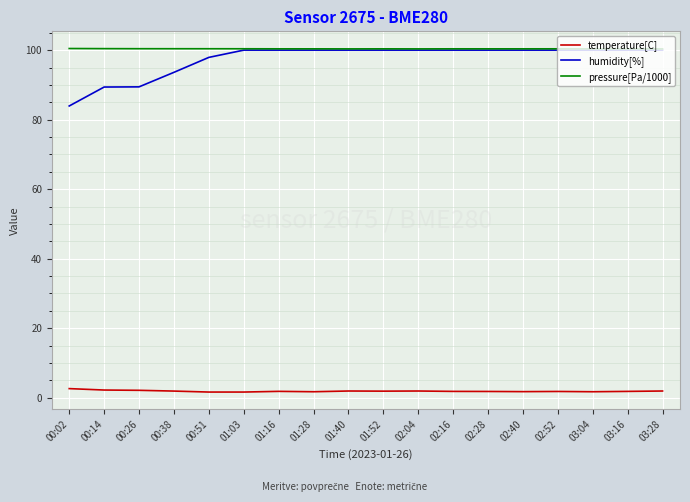

How many lines are shown in the chart?

3